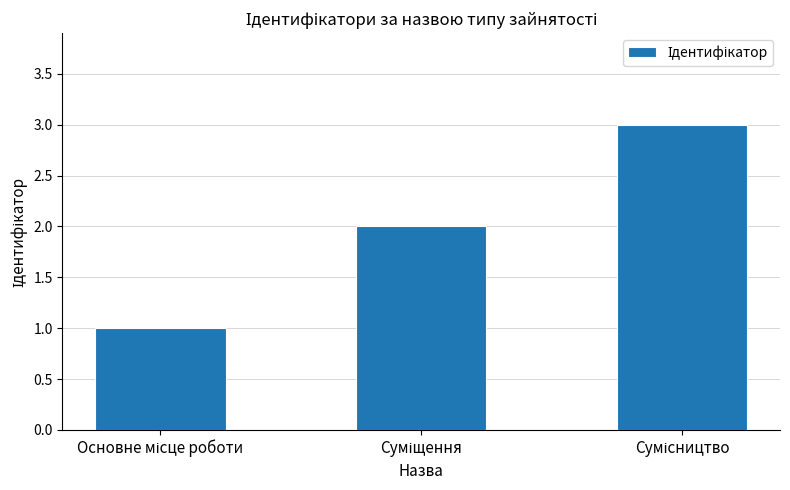

Are the bars horizontal?

No